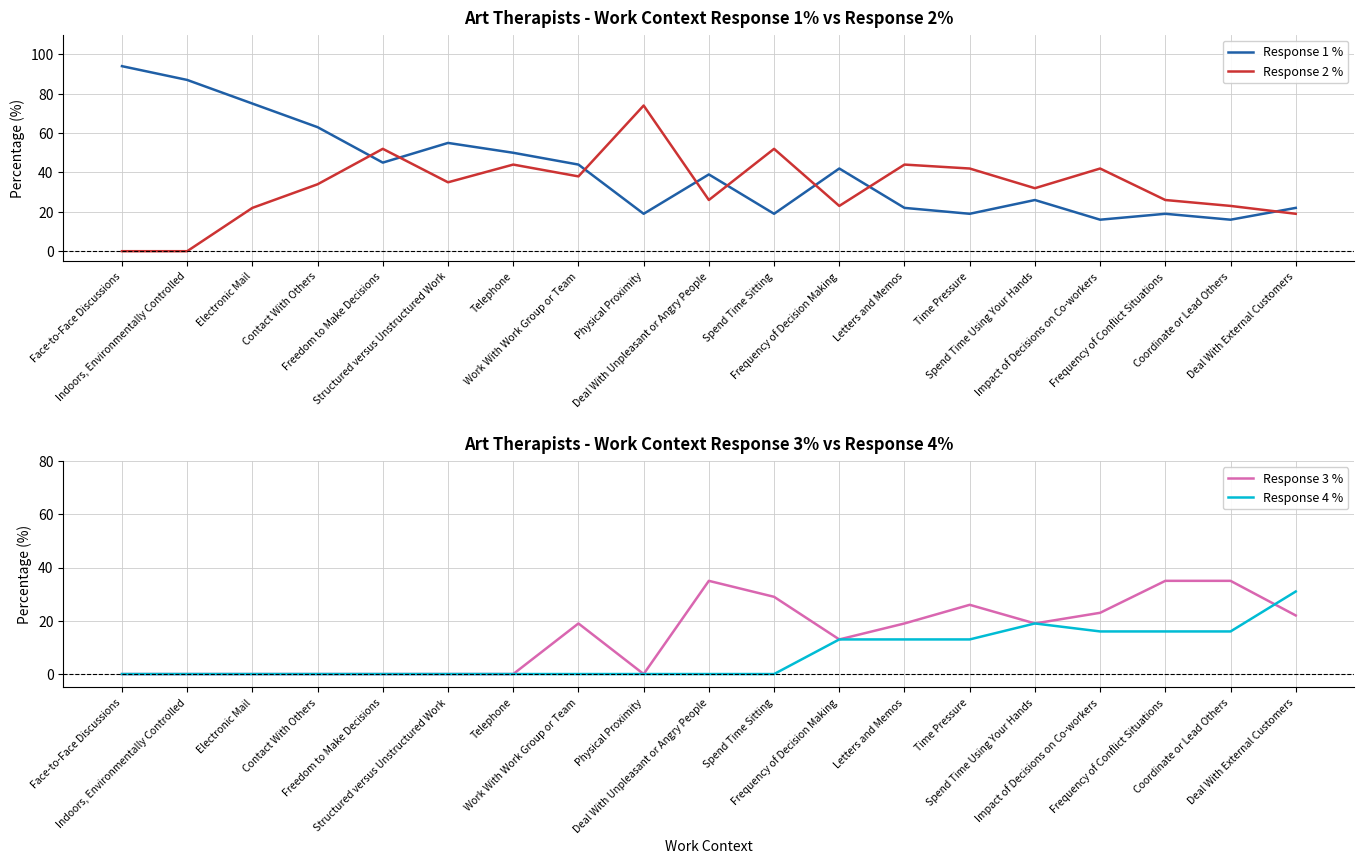

Which series changed the most between Deal With Unpleasant or Angry People and Coordinate or Lead Others?

Response 1 %